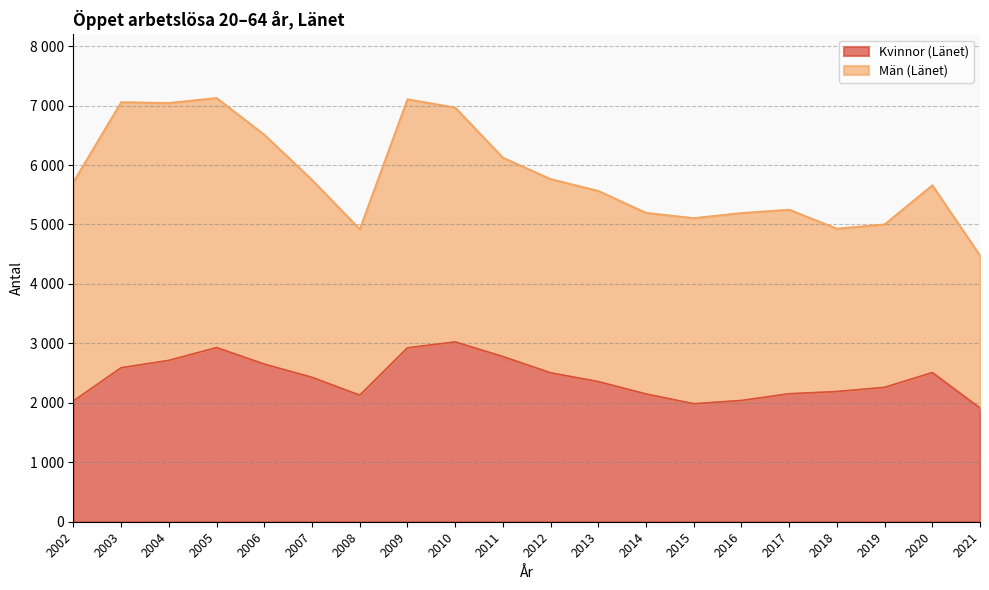

What is the change in value from 2010 to 2012?

-520